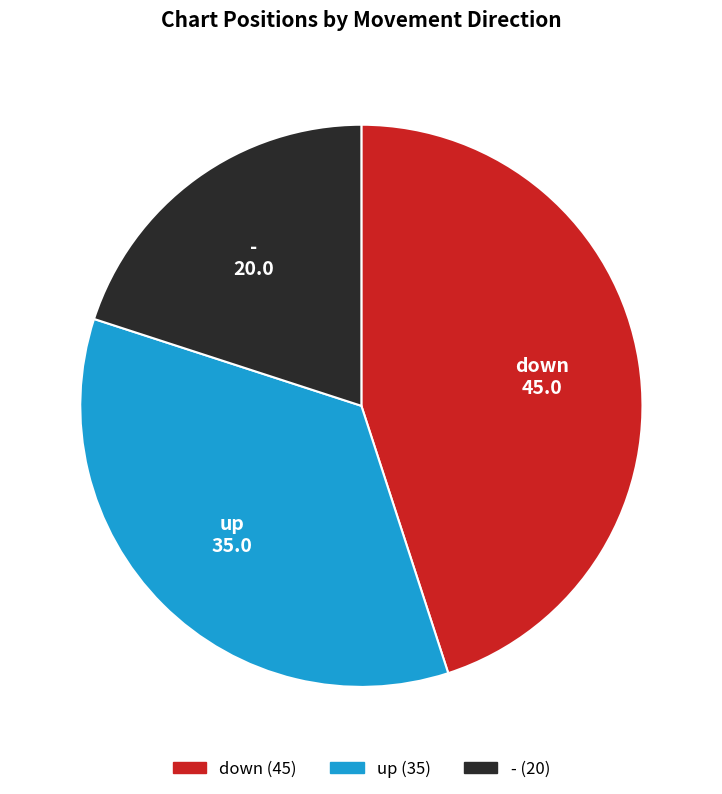

Do down and up together represent more than half of the pie?

Yes